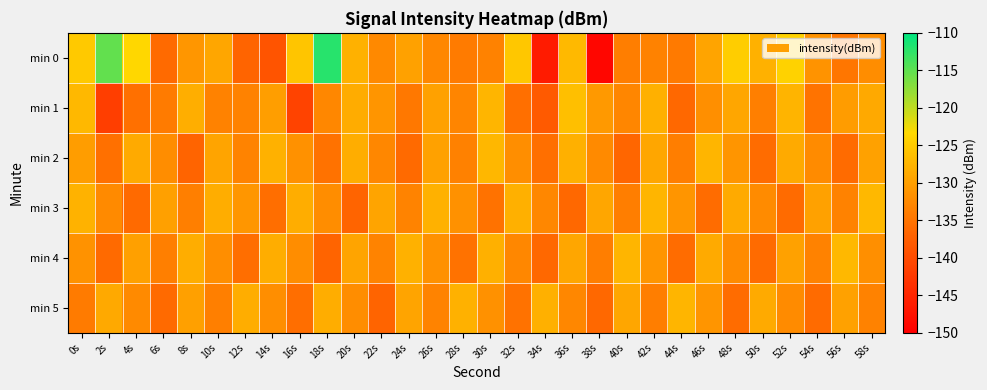

What is the total value across all series at 8s?

-787.9